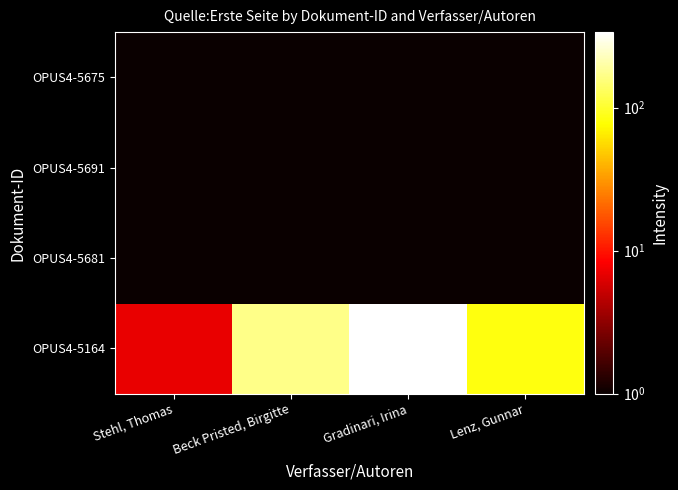

Reading left to right, what are all the values shown in this chart?

OPUS4-5164: Stehl, Thomas=7.0	Beck Pristed, Birgitte=167.0	Gradinari, Irina=337.0	Lenz, Gunnar=83.0
OPUS4-5681: Stehl, Thomas=0.0	Beck Pristed, Birgitte=0.0	Gradinari, Irina=0.0	Lenz, Gunnar=0.0
OPUS4-5691: Stehl, Thomas=0.0	Beck Pristed, Birgitte=0.0	Gradinari, Irina=0.0	Lenz, Gunnar=0.0
OPUS4-5675: Stehl, Thomas=0.0	Beck Pristed, Birgitte=0.0	Gradinari, Irina=0.0	Lenz, Gunnar=0.0